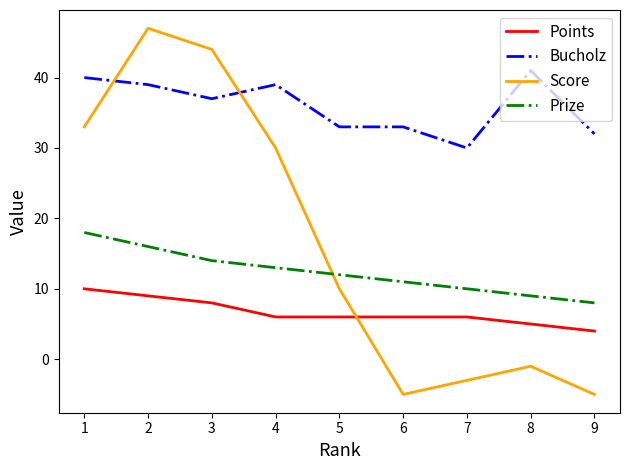

At which category does Score reach its first local peak?

2